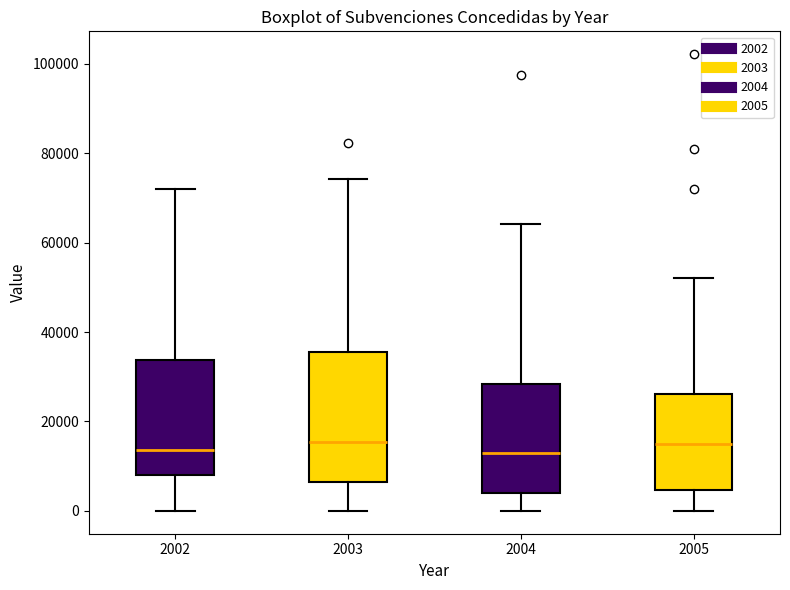

Reading left to right, read every box against the y-axis: the position of its median line, the range the box covers, and the ends of its whiskers. The values are not printed on the chart, so give them approximately, as read against the axis.

2002: median 14000, box 8000 to 34000, whiskers 0 to 72000
2003: median 16000, box 6000 to 36000, whiskers 0 to 74000
2004: median 14000, box 4000 to 28000, whiskers 0 to 64000
2005: median 16000, box 4000 to 26000, whiskers 0 to 52000